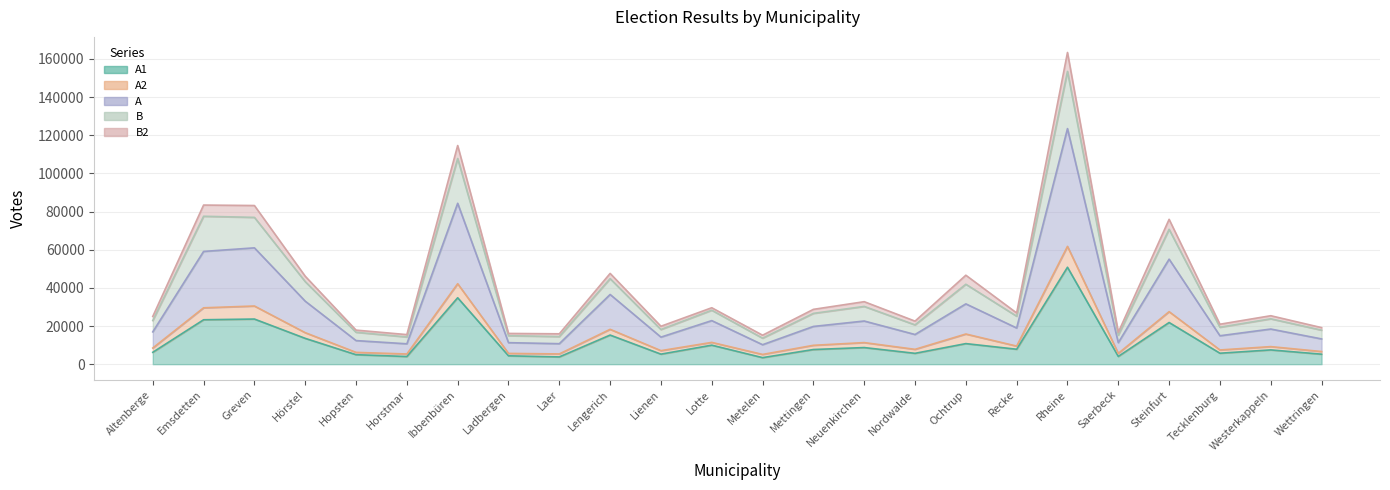

At how many categories does at least one series exceed 150036?

1